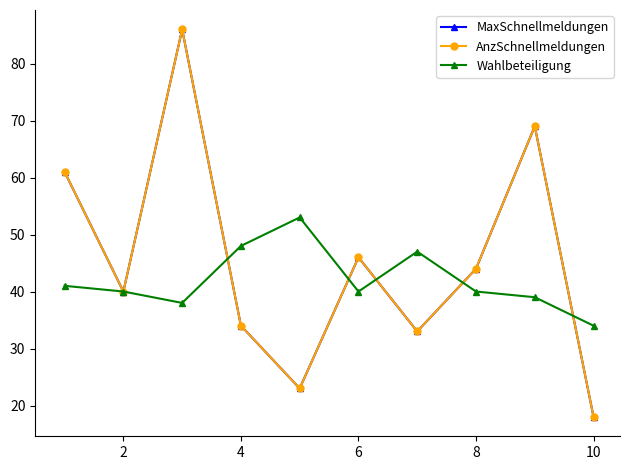

What is the minimum value for AnzSchnellmeldungen?

18